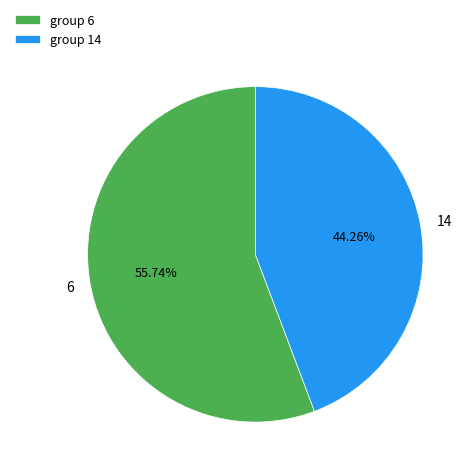

What percentage is NOT represented by 6?

44.3%